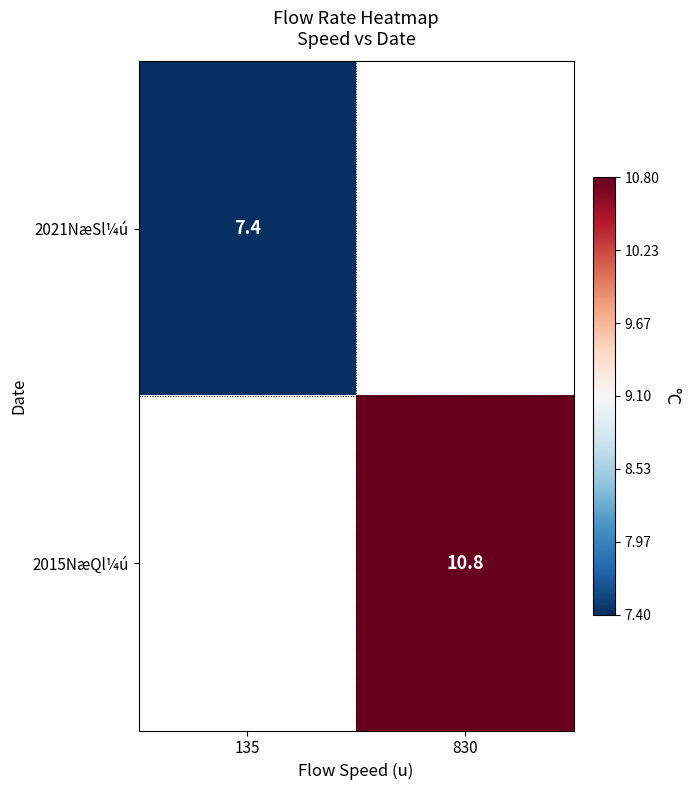

Is it true that 2015NæQl¼ú equals 10.8 at 830?

True